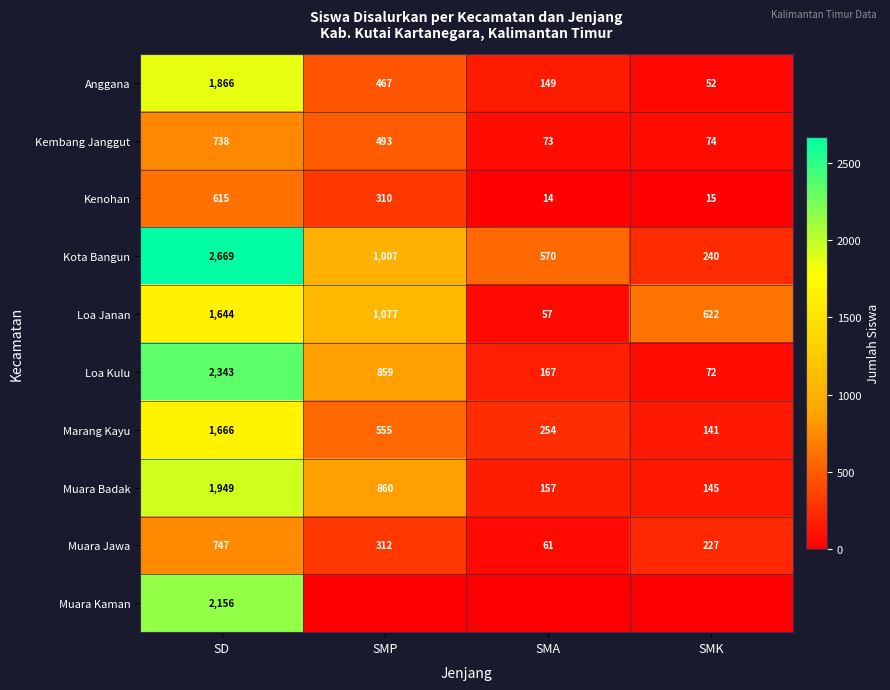

What is the difference between the highest and lowest values at SMA?

570